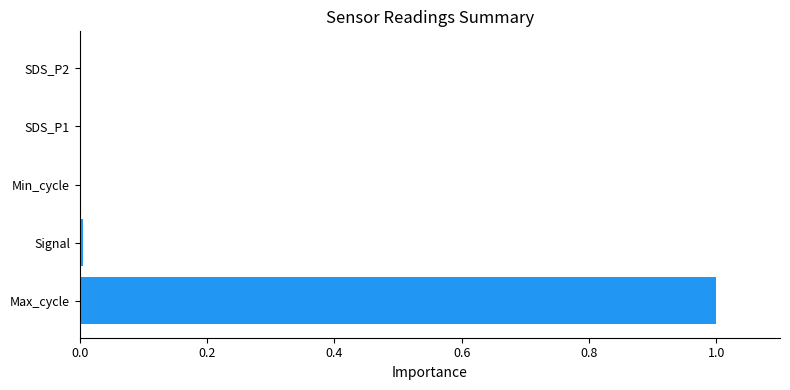

The chart shows a value of 1.0 at Max_cycle. True or false?

True